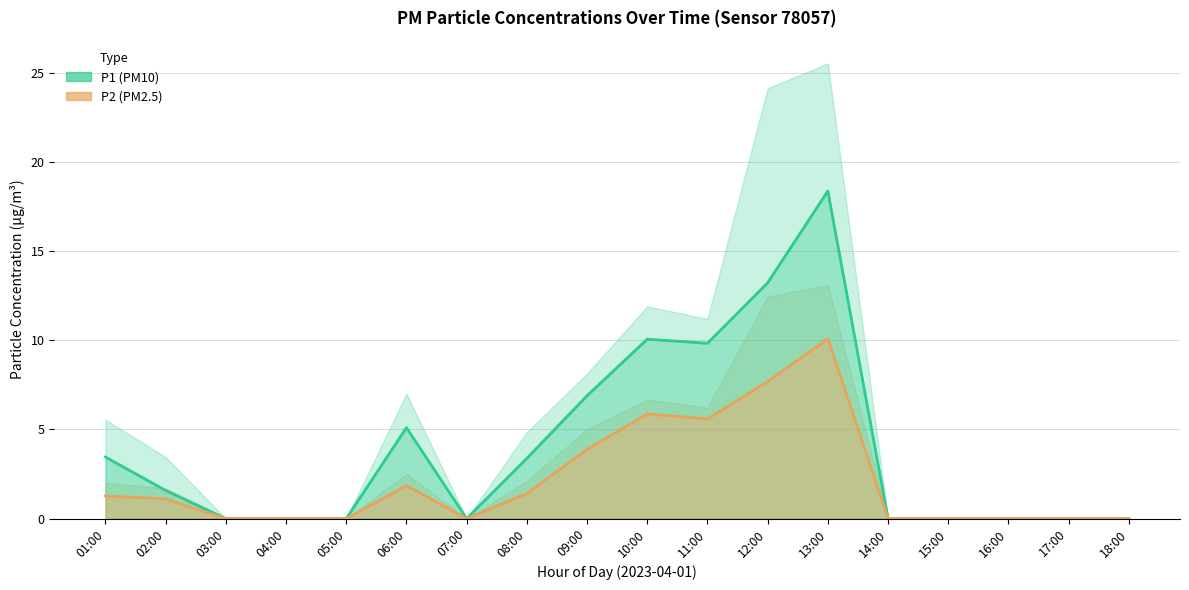

Which series has the widest spread of values?

P1